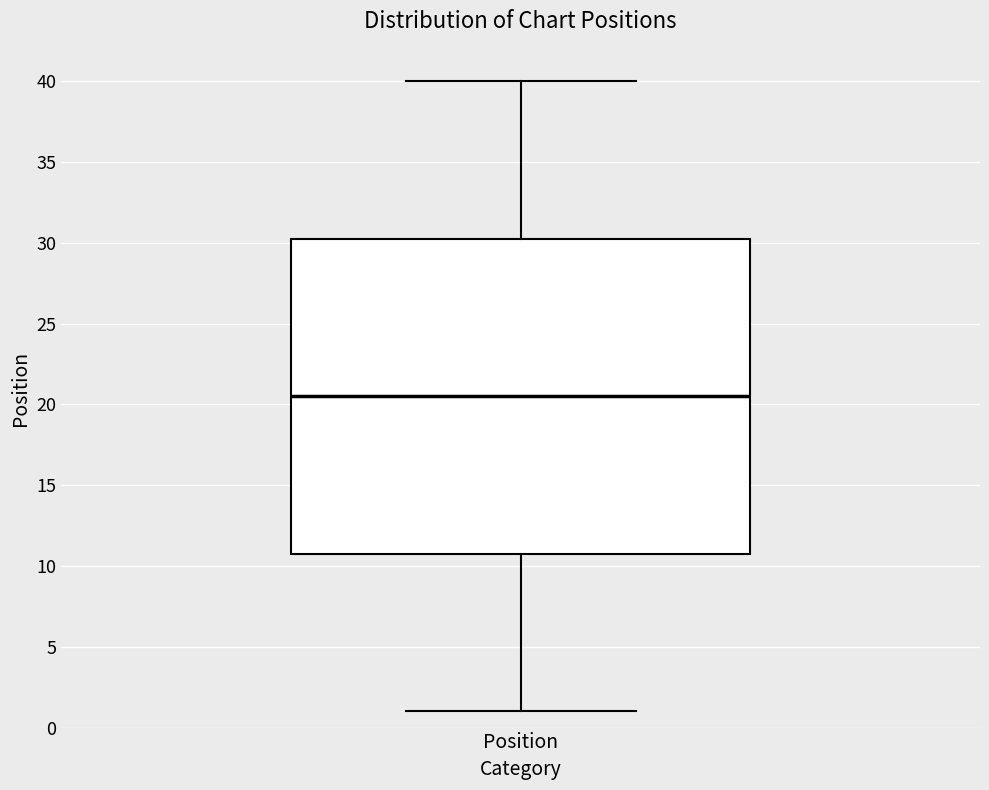

Transcribe this box plot: give where the median line is, the range the box spans, and where the two whiskers end, as read against the y-axis. The values are not printed on the chart, so give them approximately, as read against the axis.

median 20.5, box 11.0 to 30.5, whiskers 1.0 to 40.0